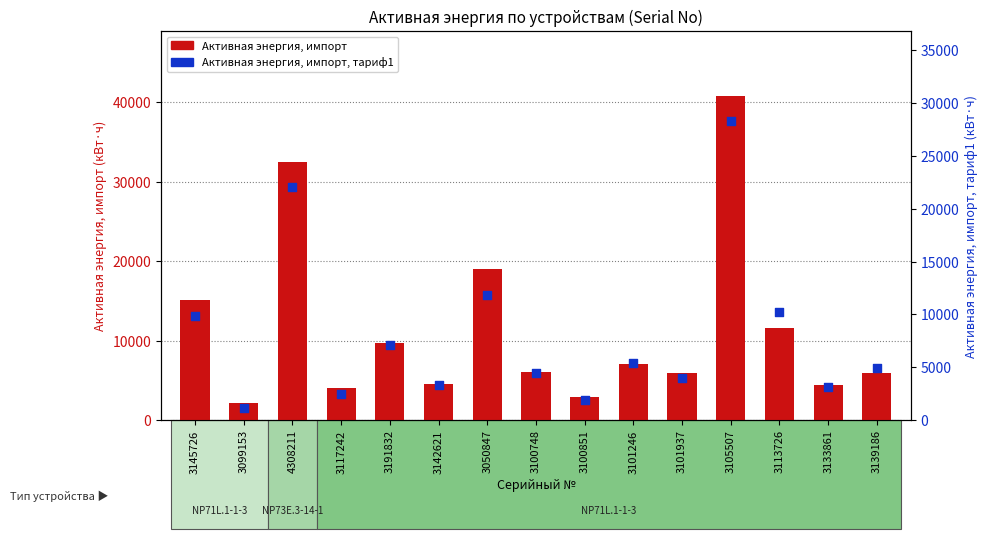

Which series has the largest total across all categories?

Активная энергия, импорт